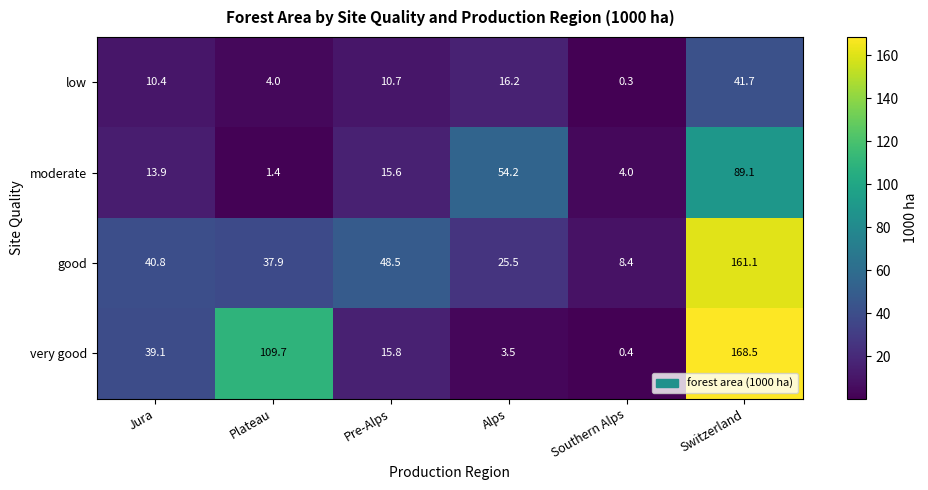

Where does the very good series first go above 39?

Jura